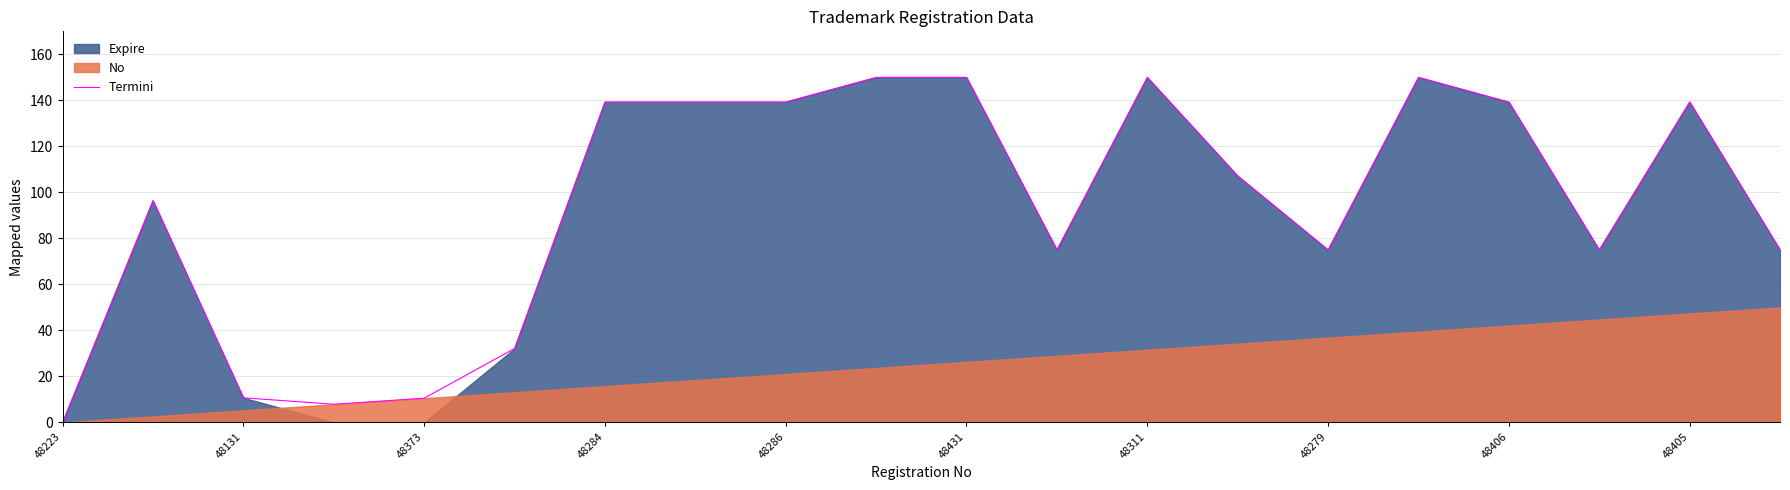

The Termini series shows 30.0 at 48405. True or false?

False